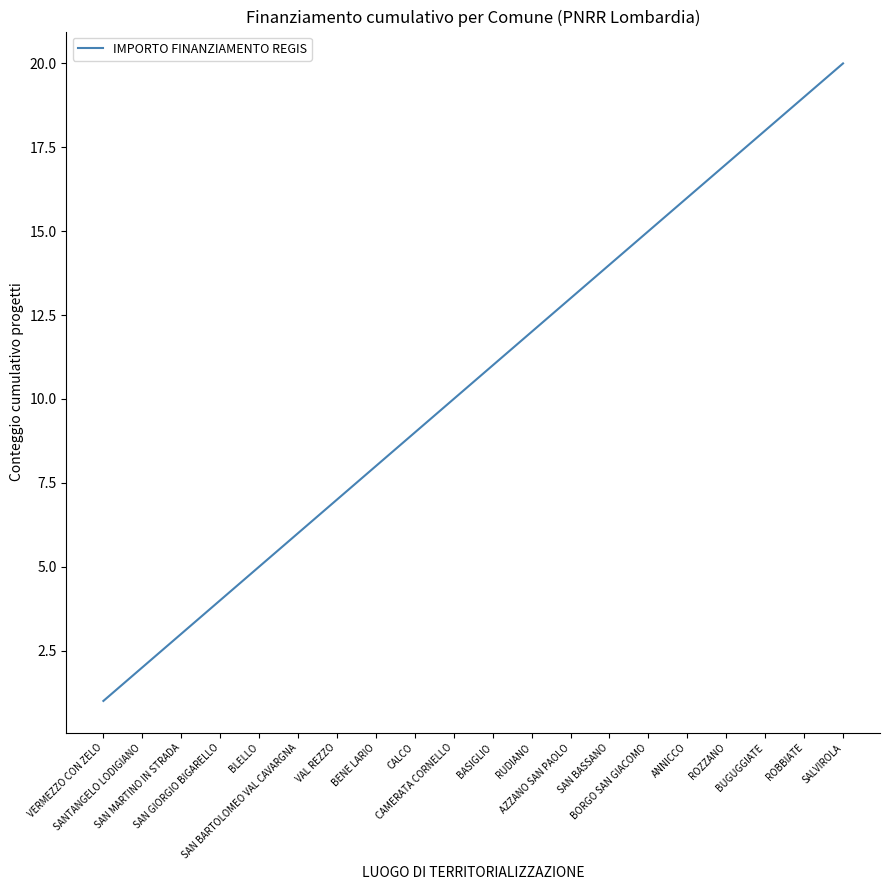

What is the sum of all values?

210